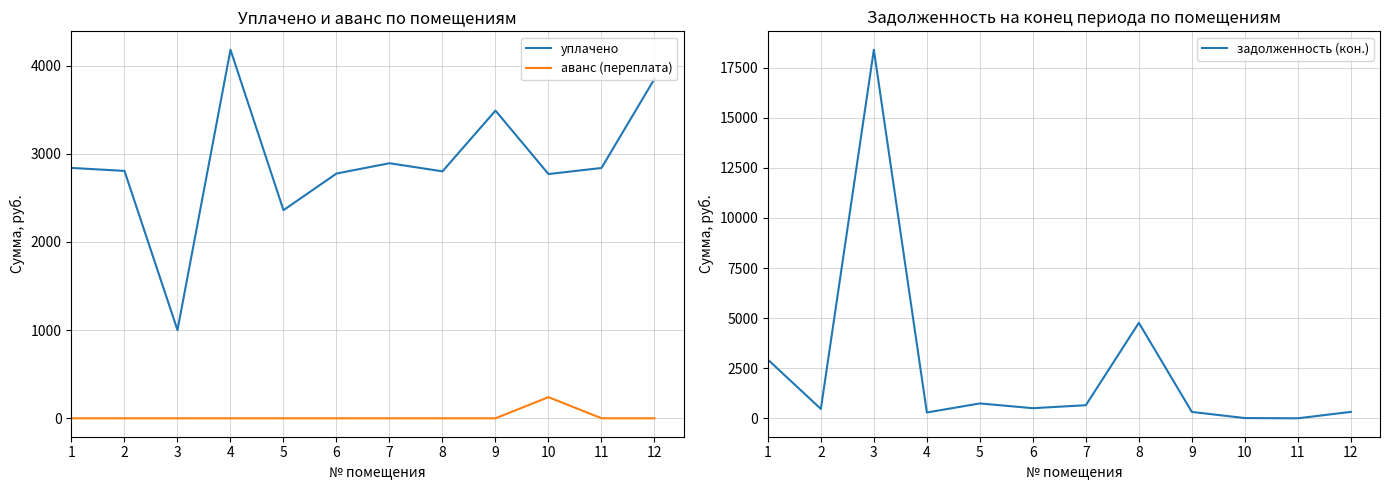

List the labels in order of задолженность (кон.) value, largest first.

3, 8, 1, 5, 7, 6, 2, 12, 9, 4, 10, 11